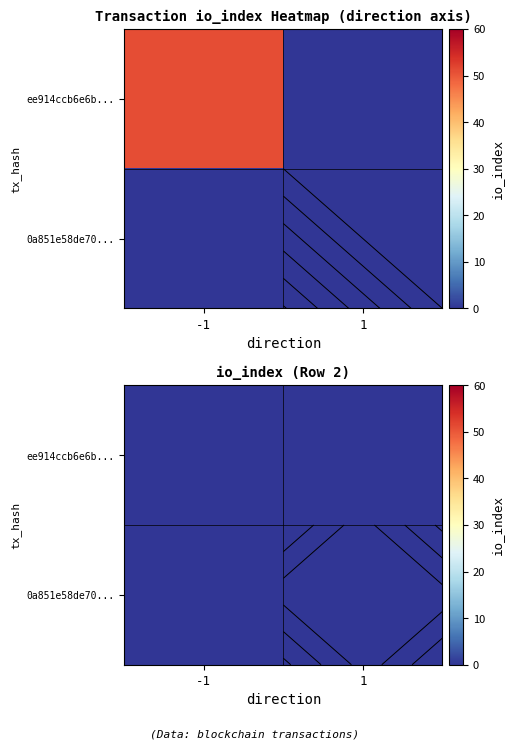

At which label is ee914ccb6e6b... closest to 0?

1